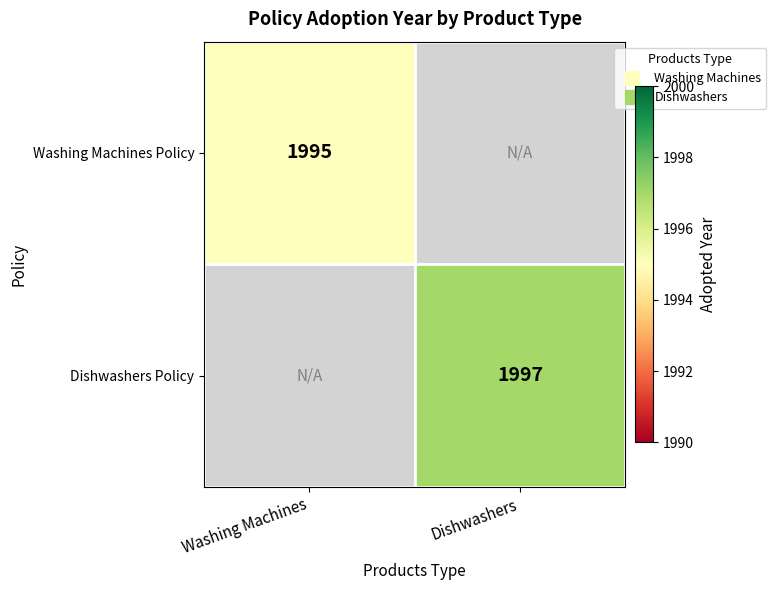

How many categories are shown in the chart?

2